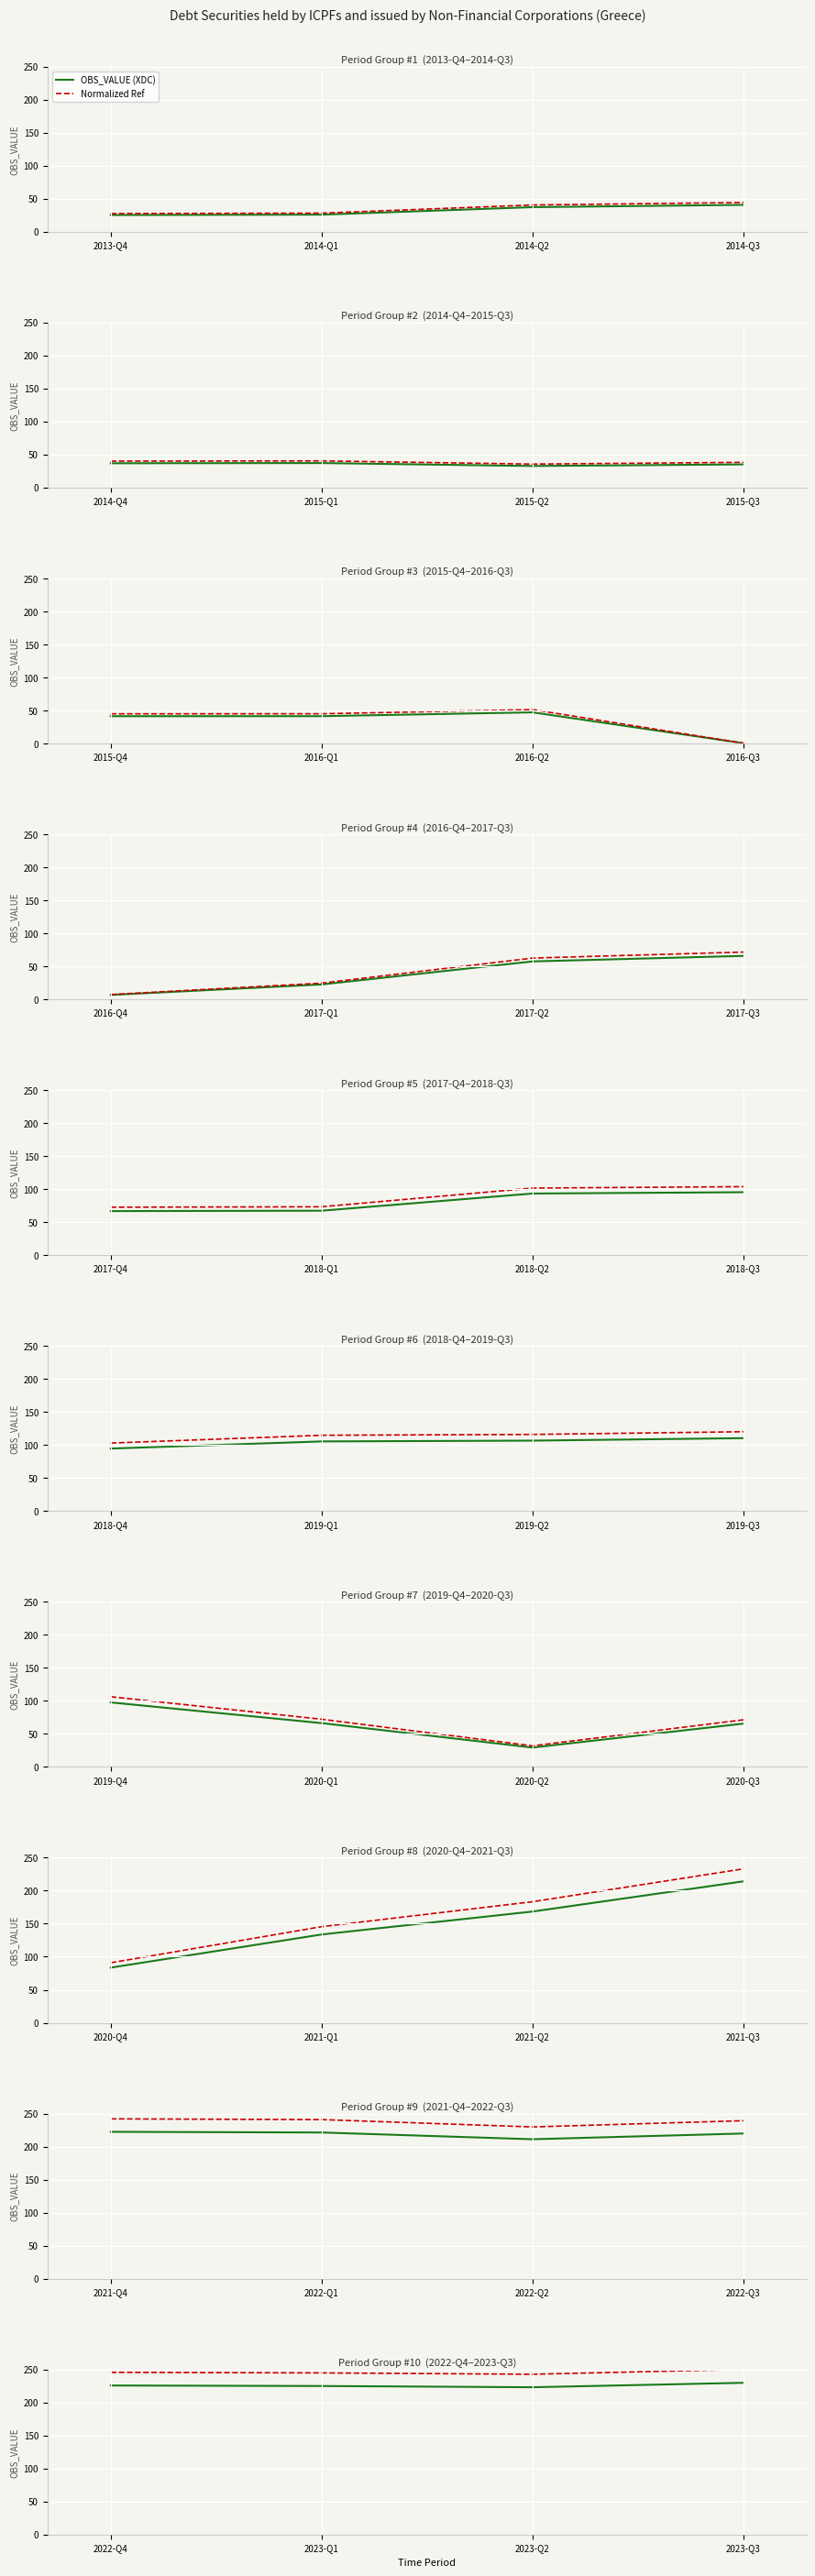

Does the chart display data point markers on the line(s)?

No